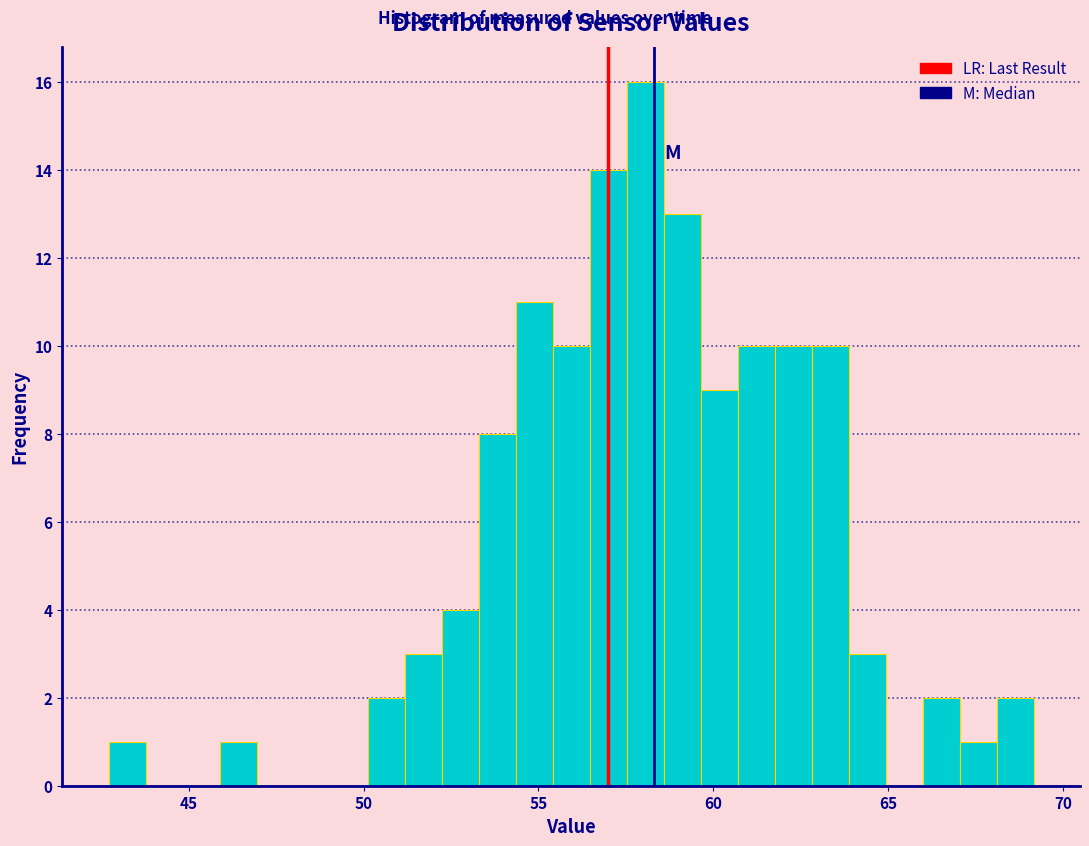

Around what value on the x-axis is the tallest bar? Give the approximate position of its centre, as read against the axis.

58.0